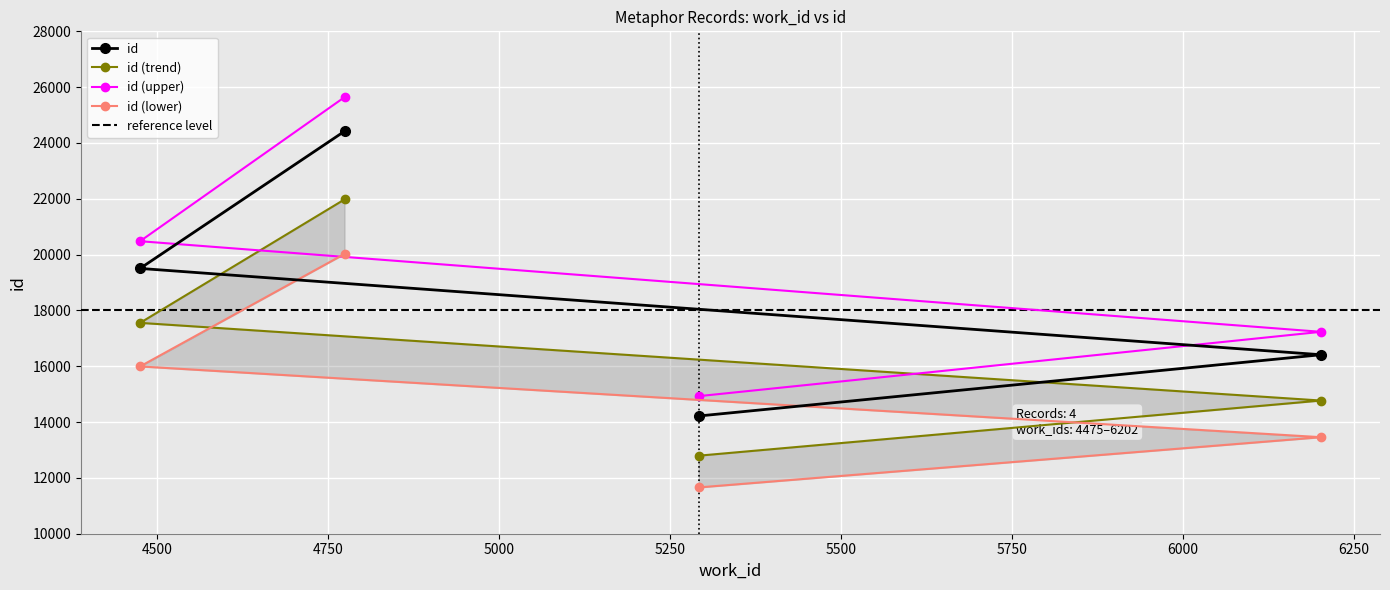

Between 4475 and 6202, which is larger?

4475